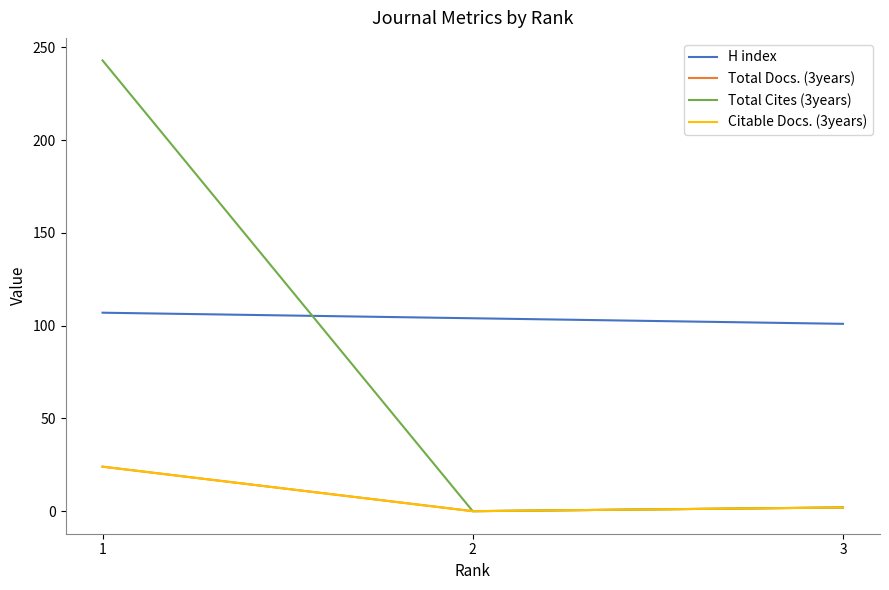

Is this an area chart (filled region under the line)?

No